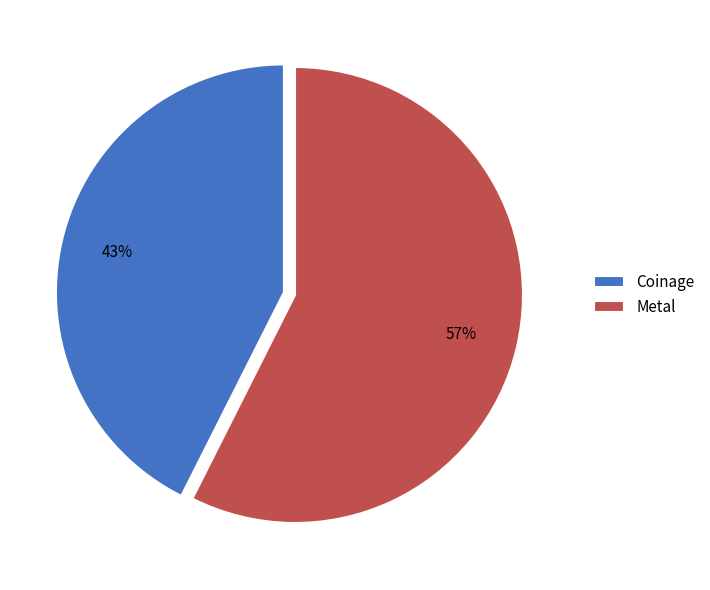

Is Metal the majority of the pie?

Yes